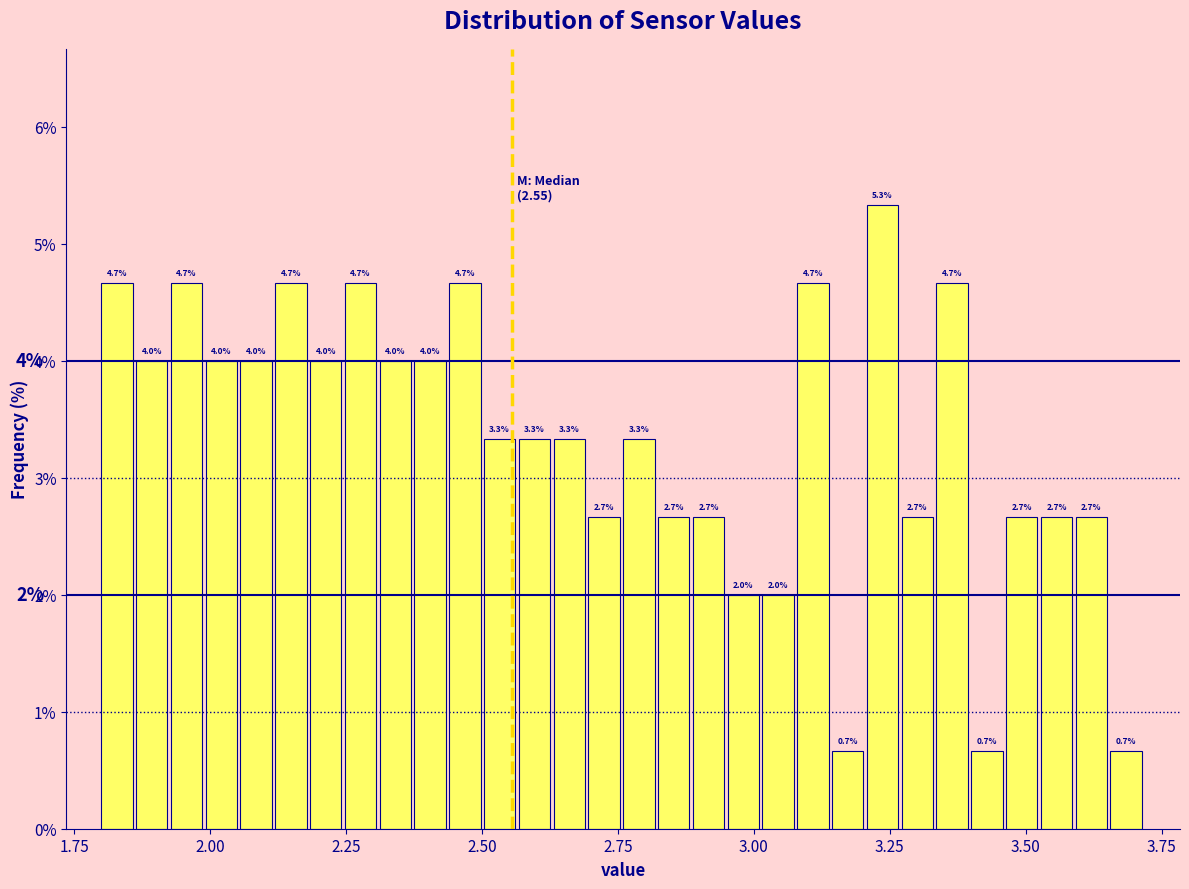

Read against the x-axis, roughly where is the centre of the tallest bar?

3.25